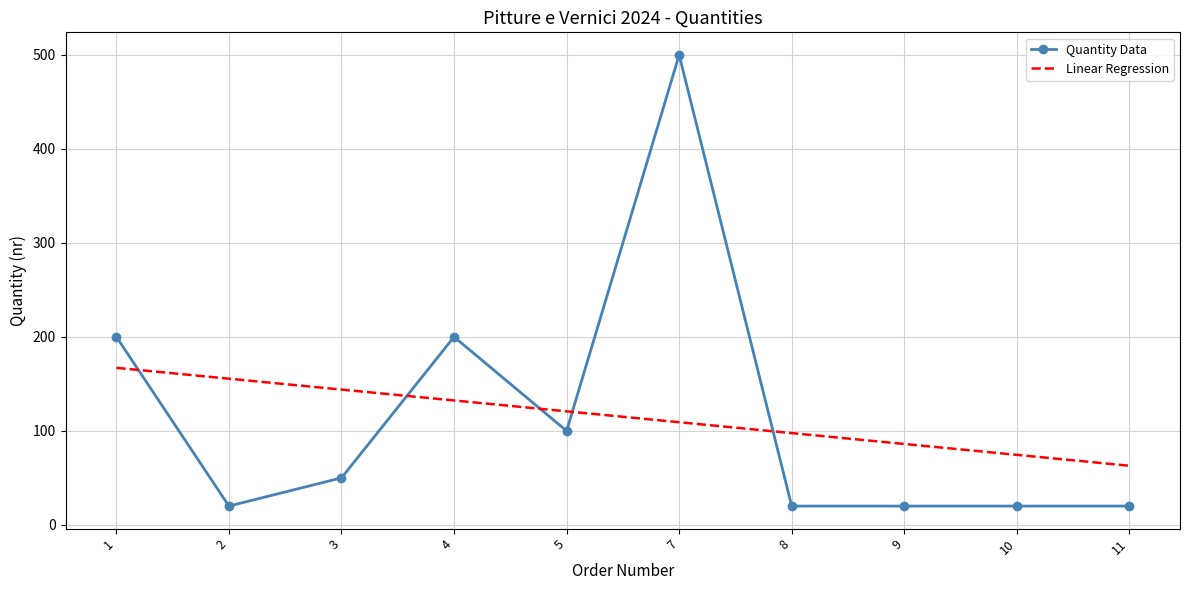

Is it true that the value at 7 is 840?

False